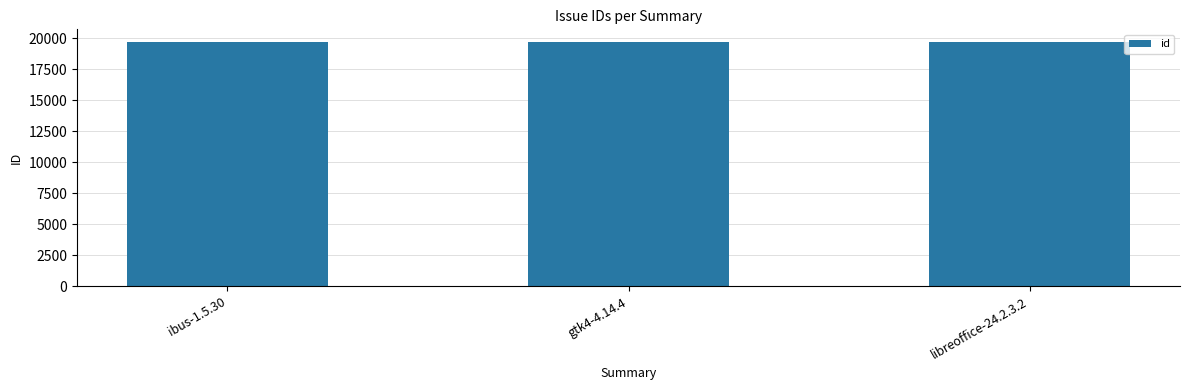

How many values are below 19746?

1